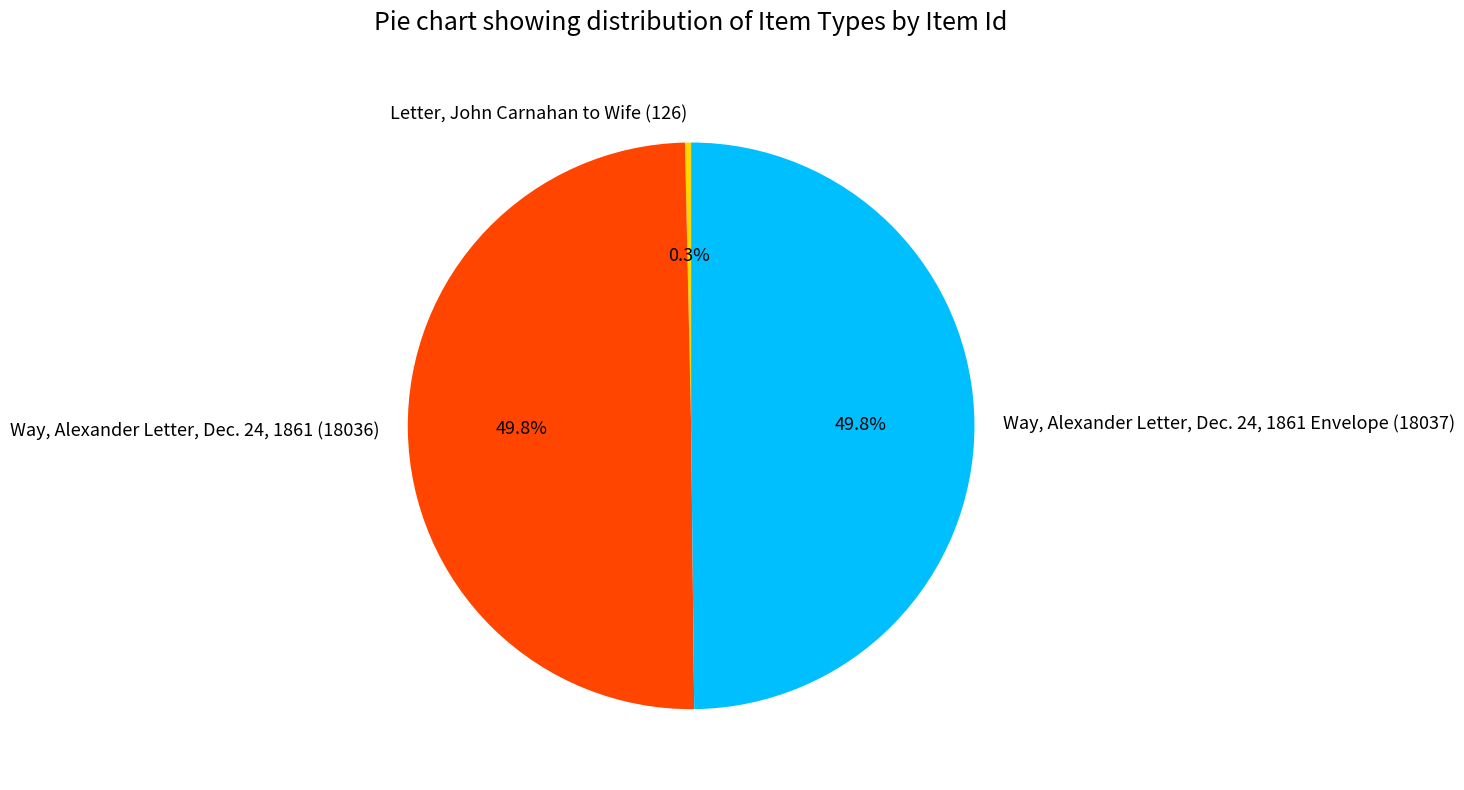

True or false: Way, Alexander Letter, Dec. 24, 1861 Envelope (18037) accounts for 50% of the total.

True